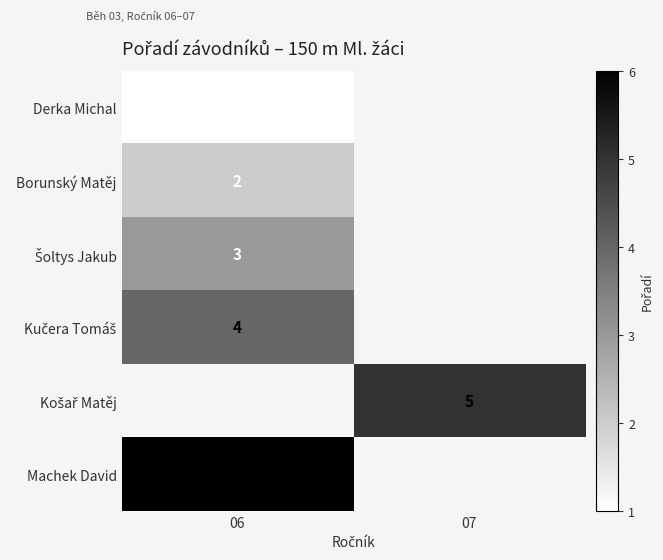

Which has a higher value, 07 or 06?

06